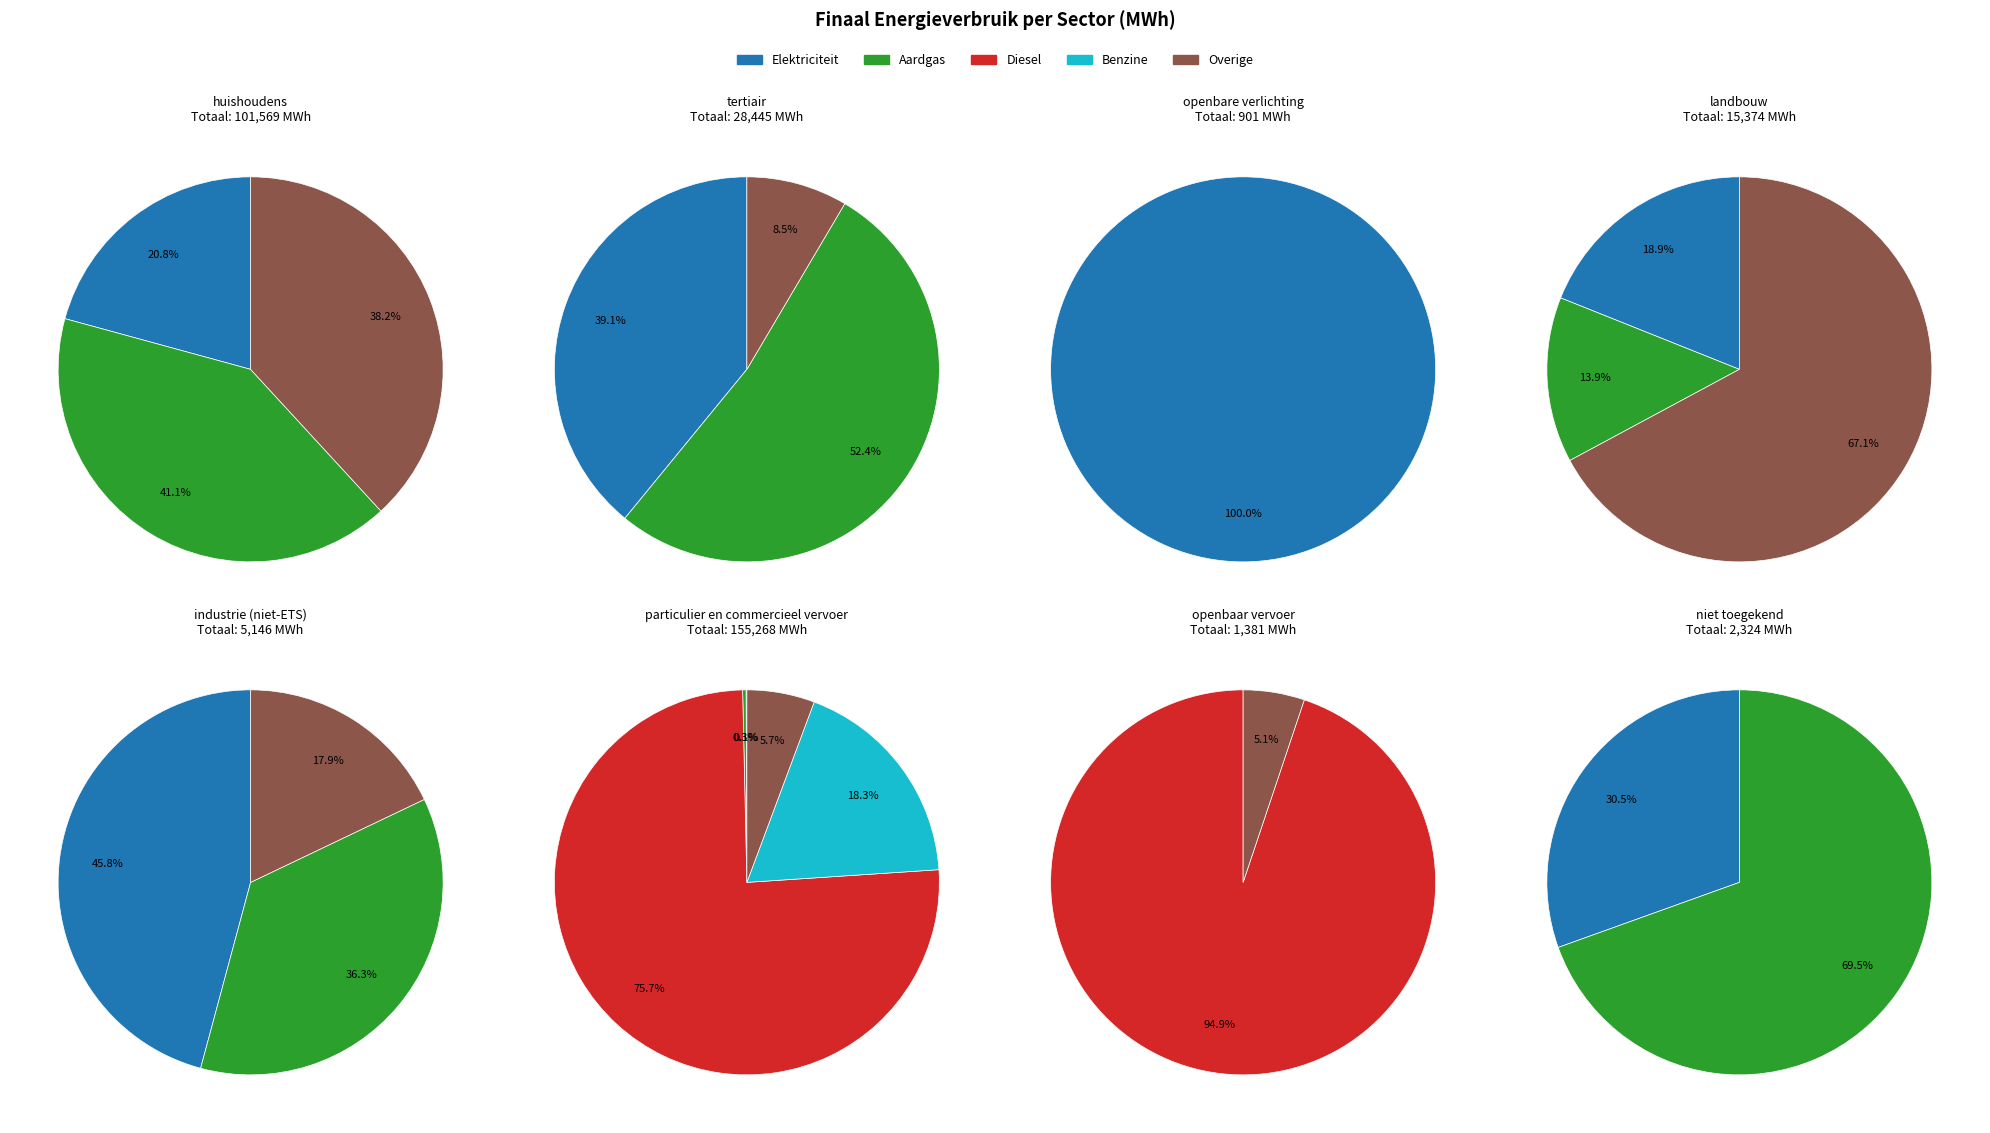

True or false: niet toegekend accounts for 1% of the total.

False